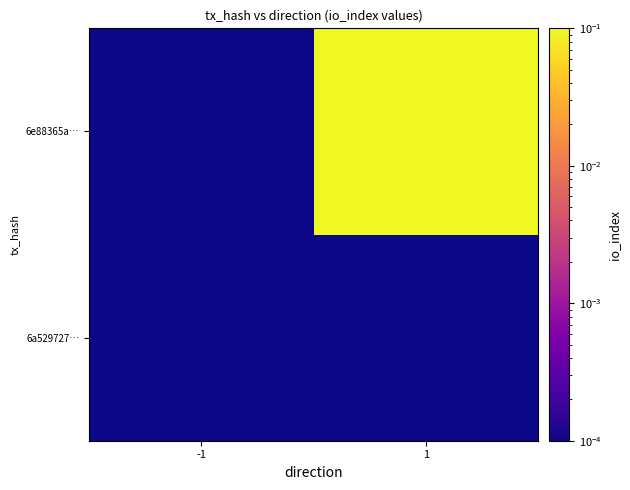

Which has a higher value, 1 or -1?

1